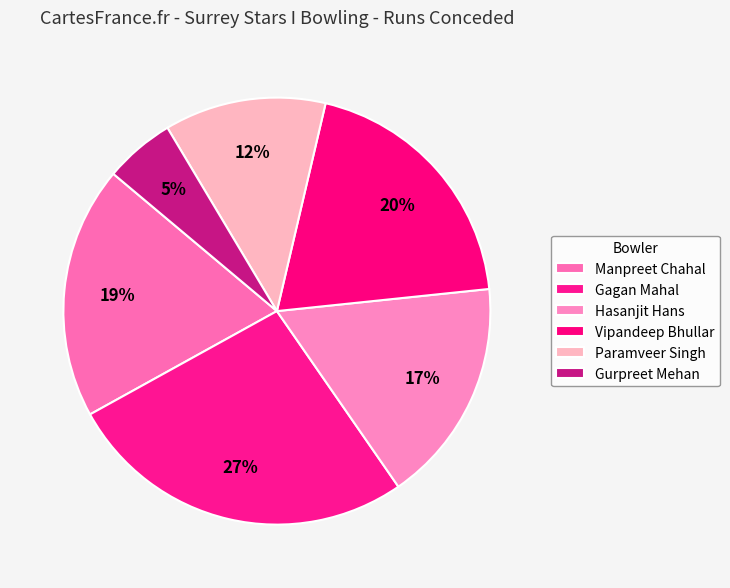

Count the number of slices in the pie.

6